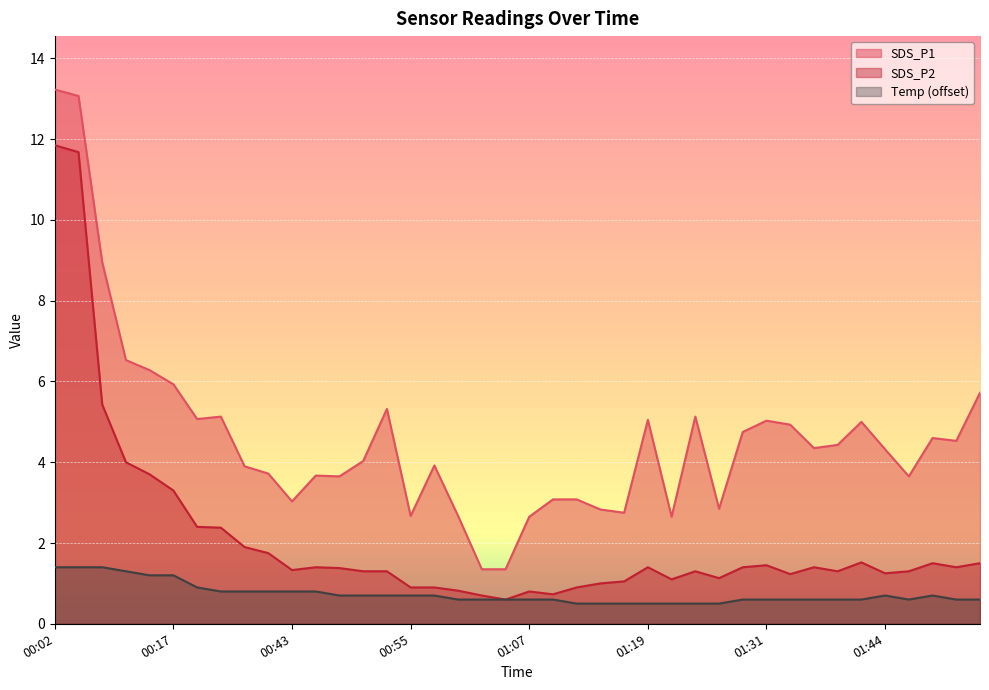

Is it true that SDS_P1 equals 1.4 at 01:02?

True